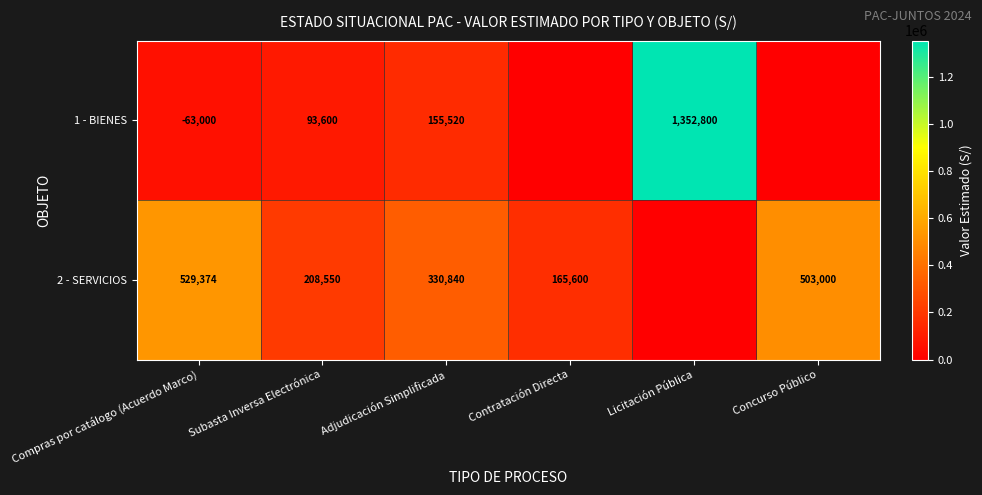

Is the value of 1 - BIENES at Subasta Inversa Electrónica greater than the value of 2 - SERVICIOS at Subasta Inversa Electrónica?

No